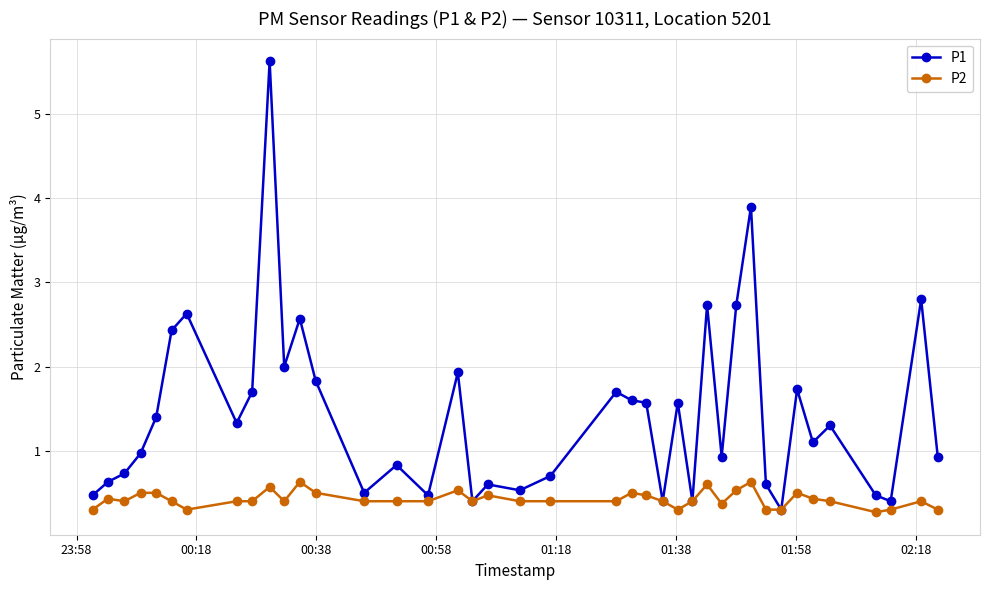

Does the chart display data point markers on the line(s)?

Yes